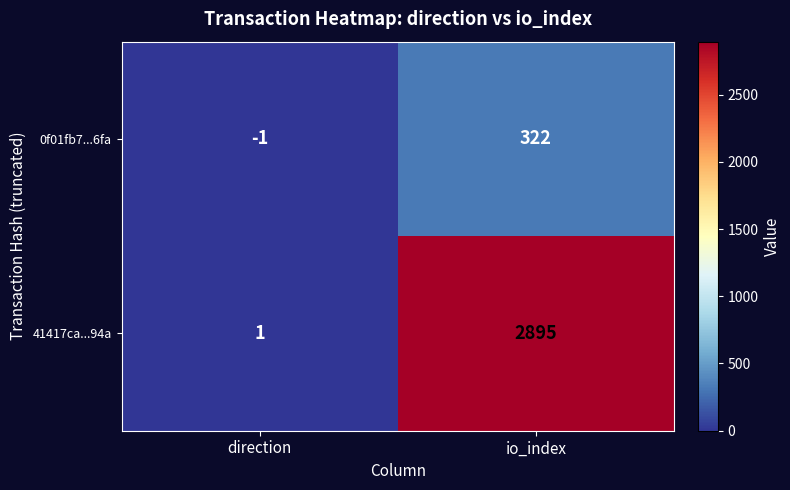

Rank the series by their maximum value, from highest to lowest.

41417ca...94a, 0f01fb7...6fa